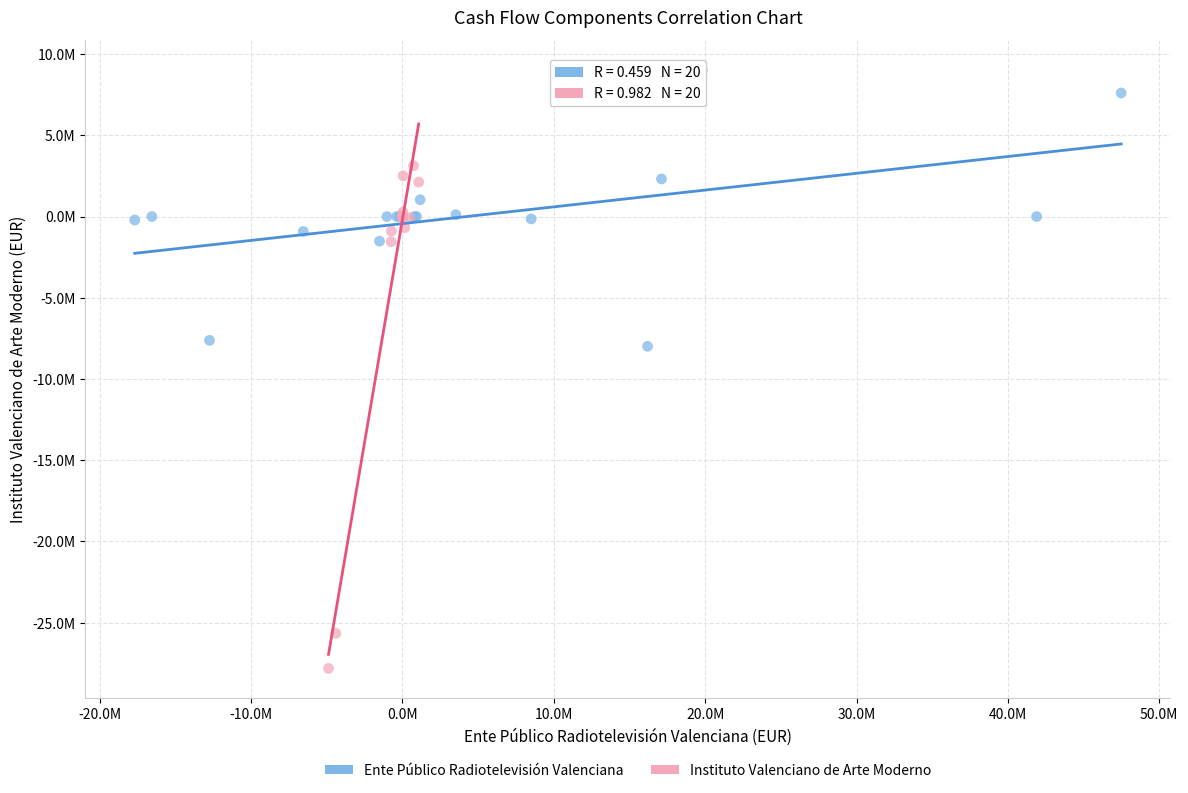

Which series contains the lowest Y value?

Instituto Valenciano de Arte Moderno